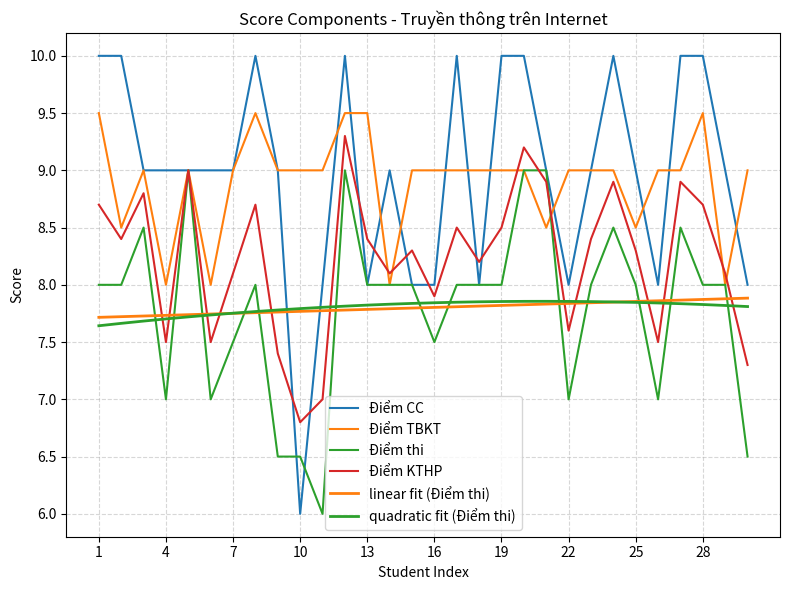

How many lines are shown in the chart?

6